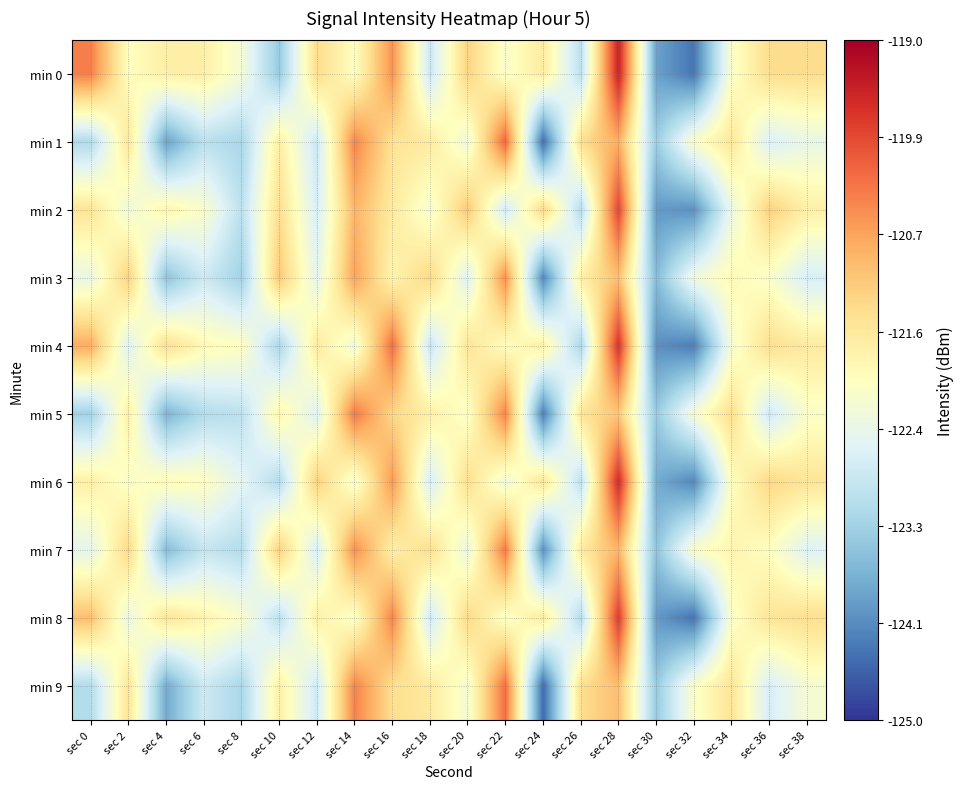

Count the number of data series in this chart.

10